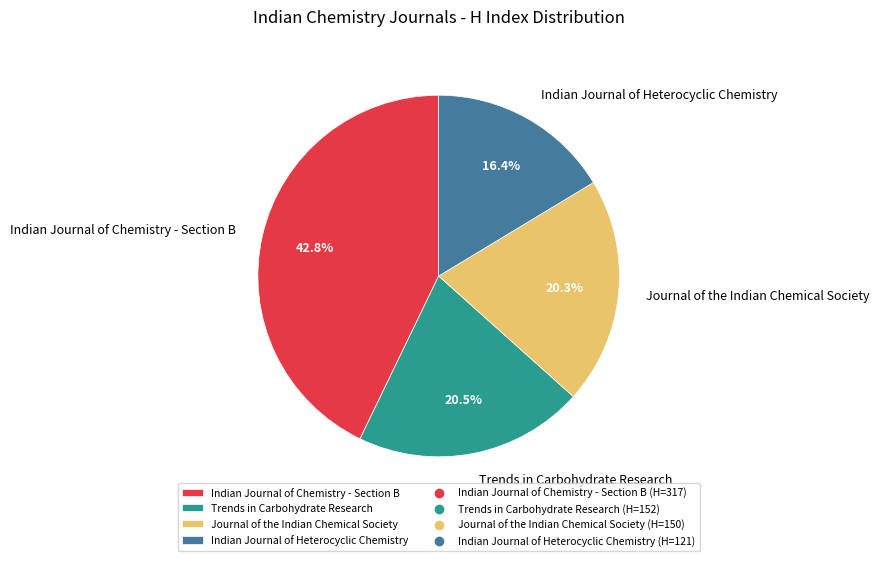

Is the sum of Trends in Carbohydrate Research and Indian Journal of Chemistry - Section B greater than half?

Yes